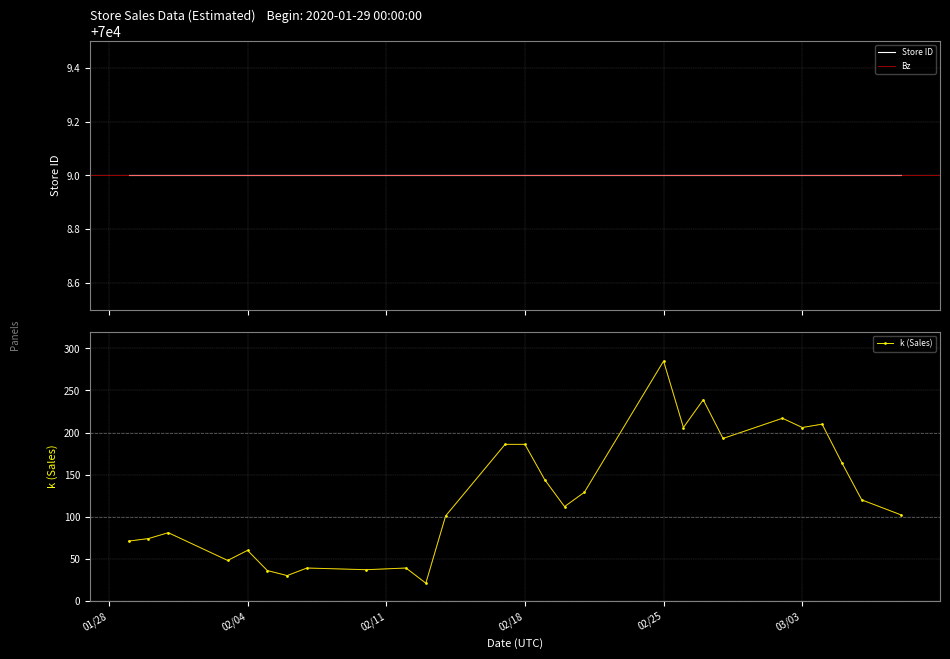

True or false: the data has more than 1 interior local peaks.

True